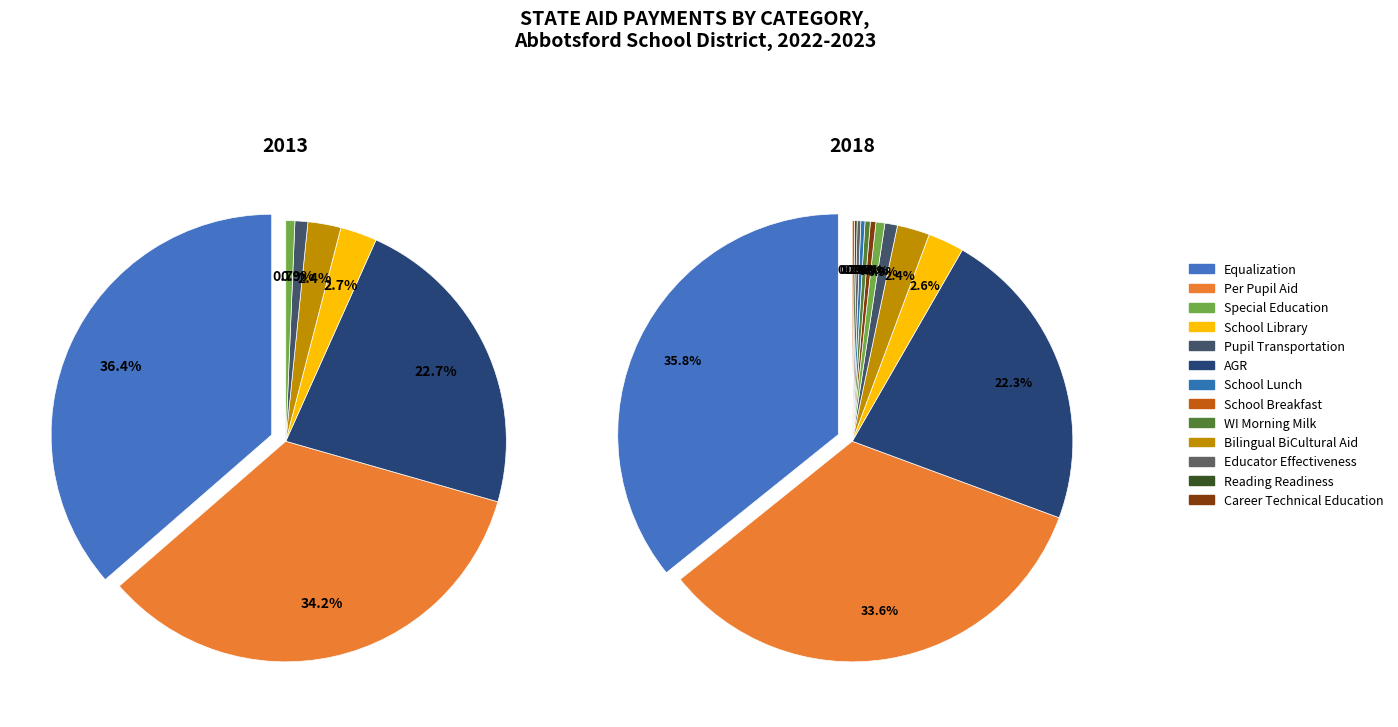

Is it true that Special Education is 6% of the pie?

False